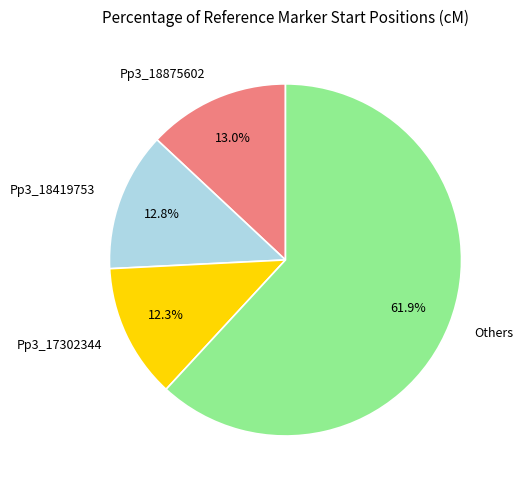

Which category has the biggest portion of the pie?

Others